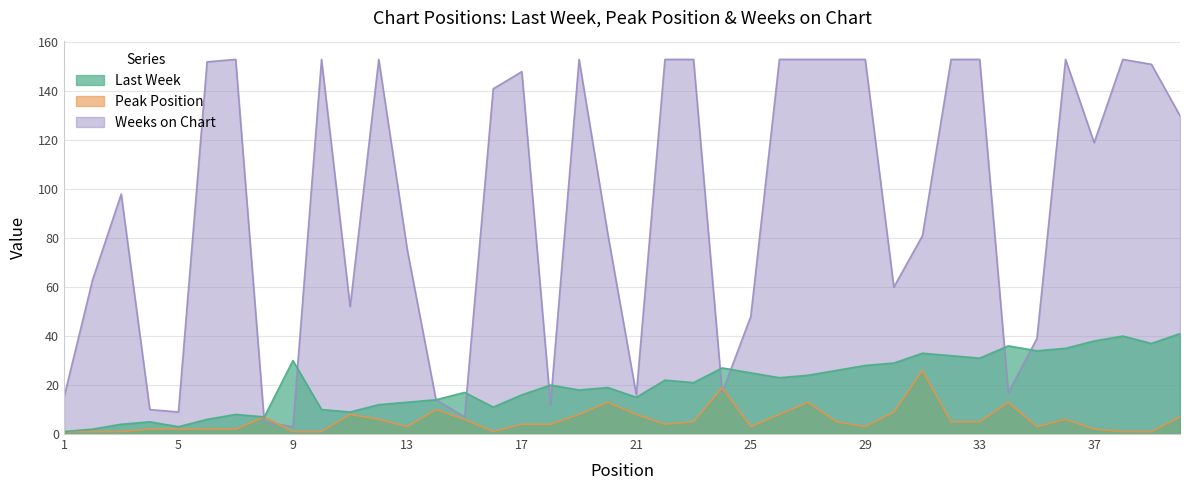

Where is the first local maximum for Peak Position?

8